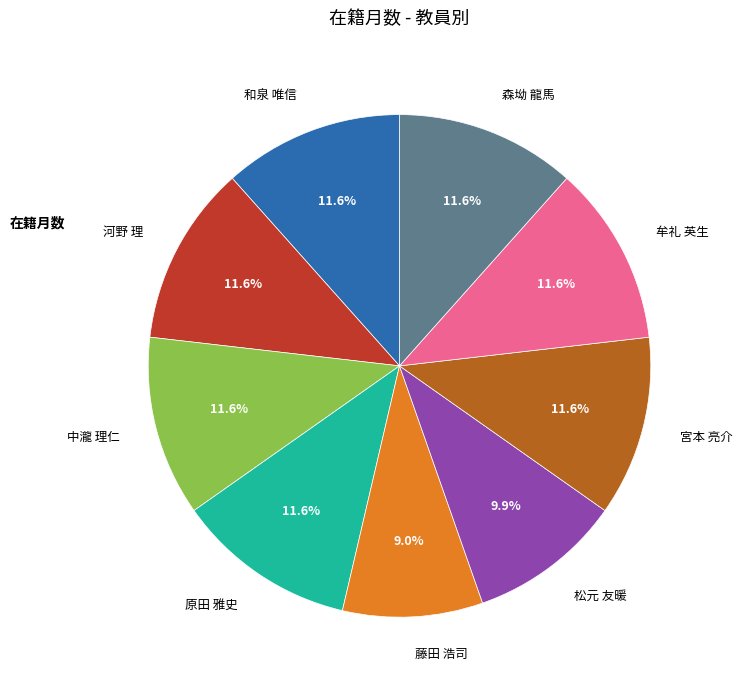

What is the smallest slice in the pie chart?

藤田 浩司